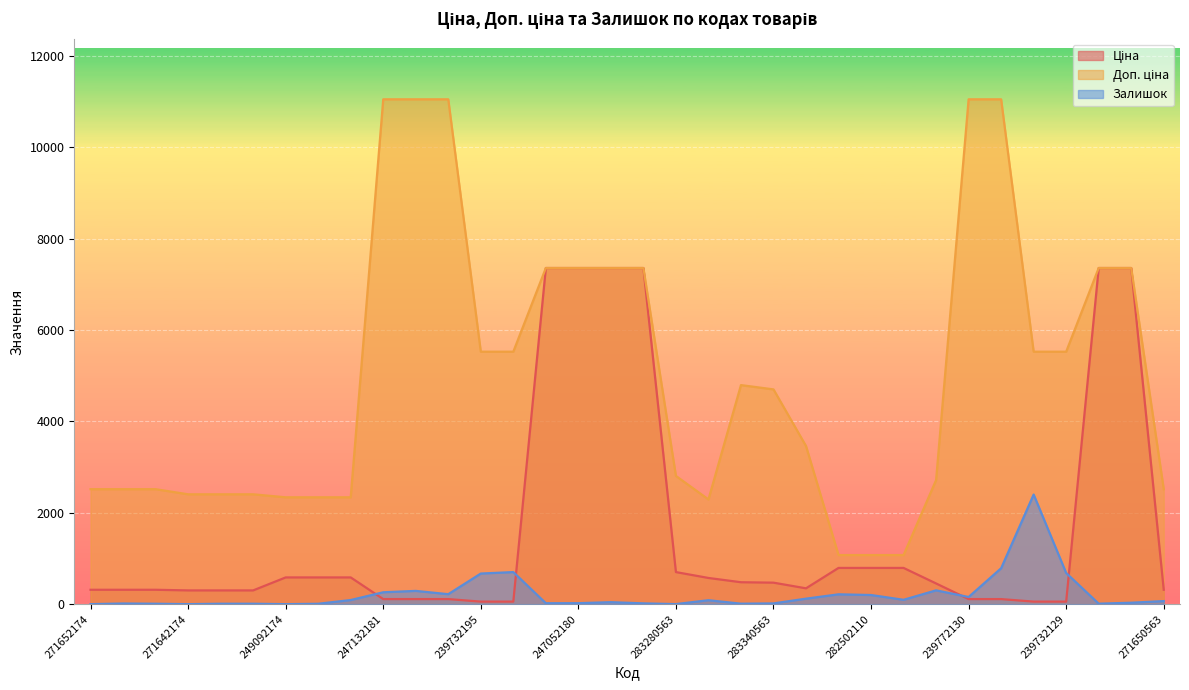

What is the maximum value shown in the chart?

11055.0